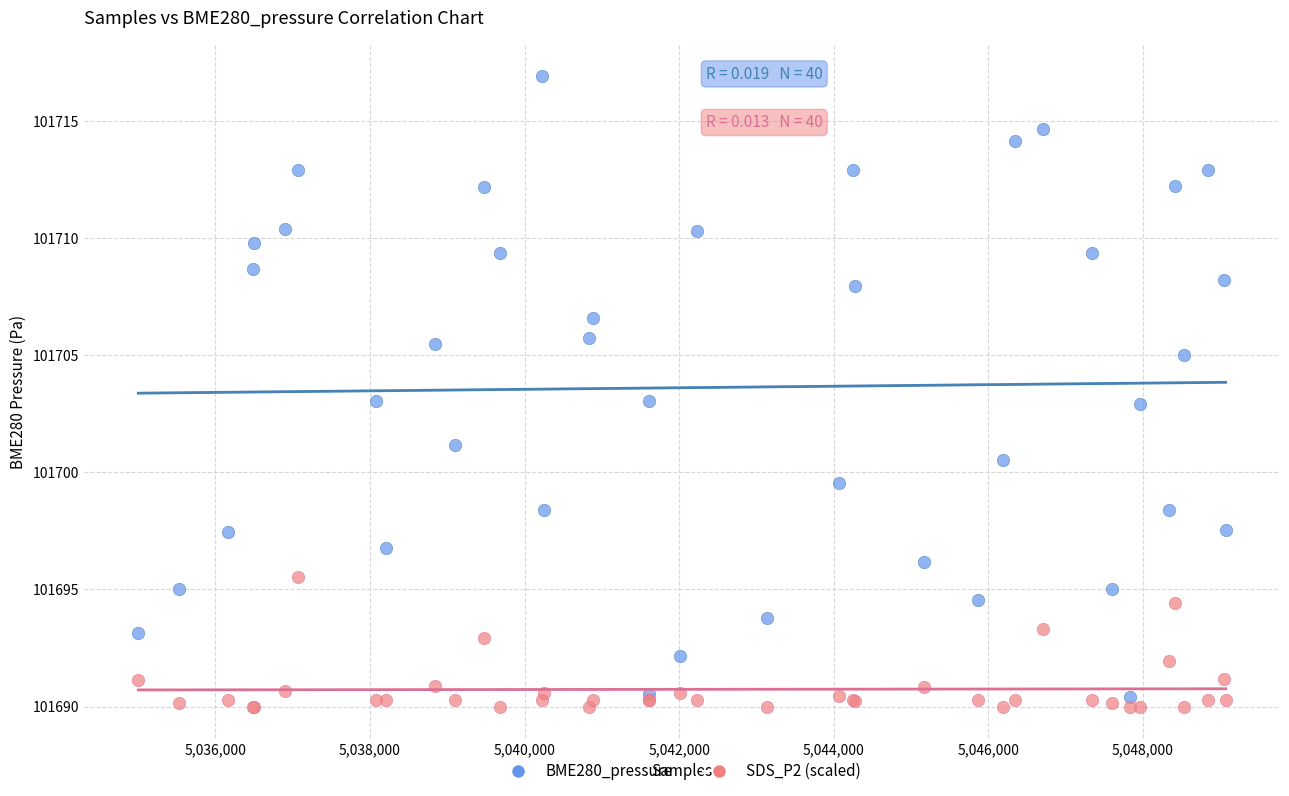

What is the X range (max minus min) for the scatter plot?

14065.0